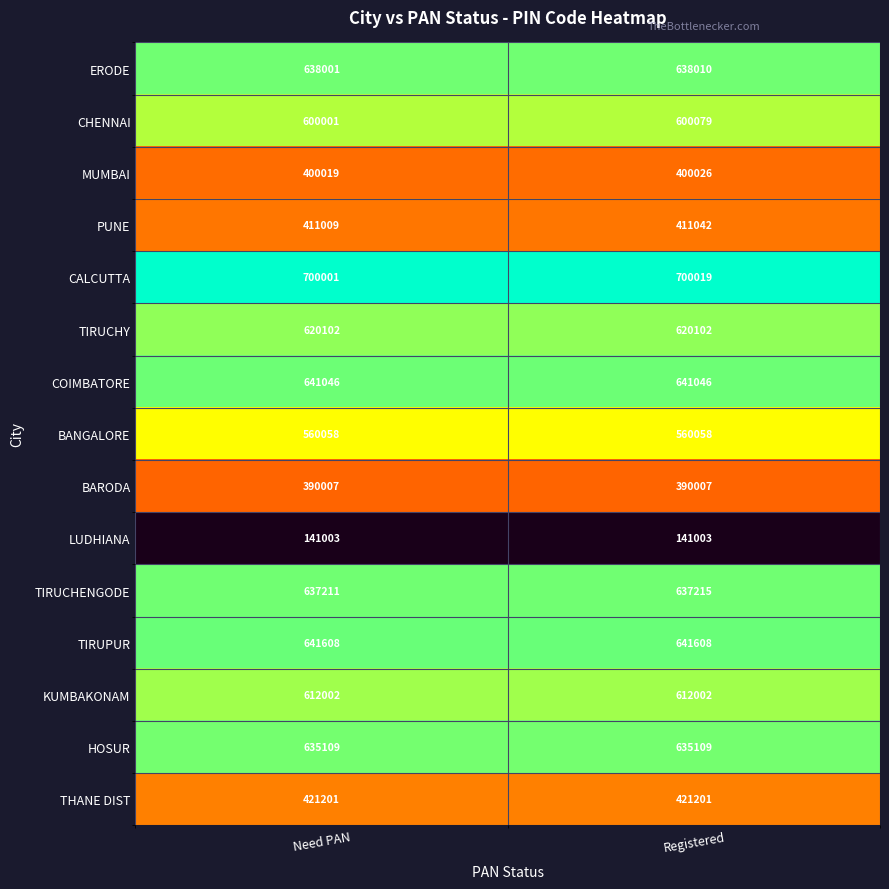

Which series changed the most between Need PAN and Registered?

CHENNAI